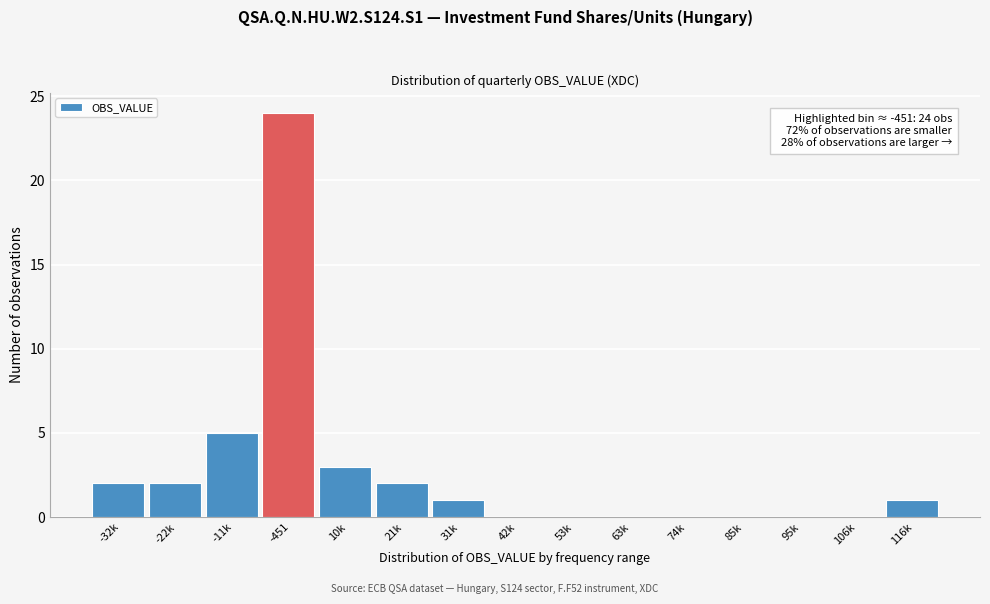

Reading left to right, transcribe all the data shown in this chart.

-32k=2	-22k=2	-11k=5	-451=24	10k=3	21k=2	31k=1	42k=0	53k=0	63k=0	74k=0	85k=0	95k=0	106k=0	116k=1